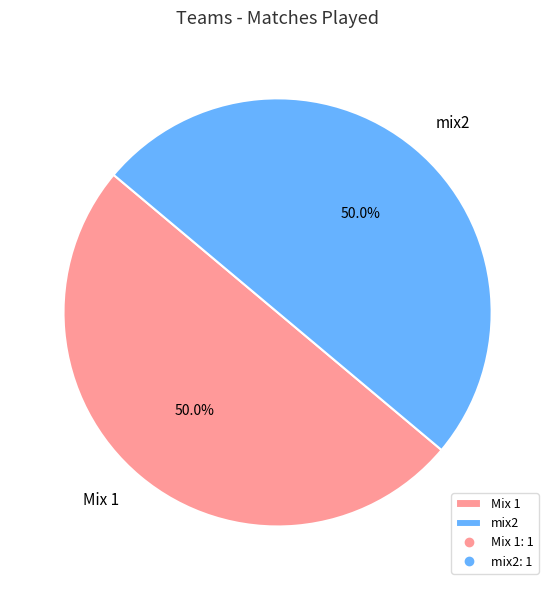

What is the ratio of the value at mix2 to the value at Mix 1?

1.0